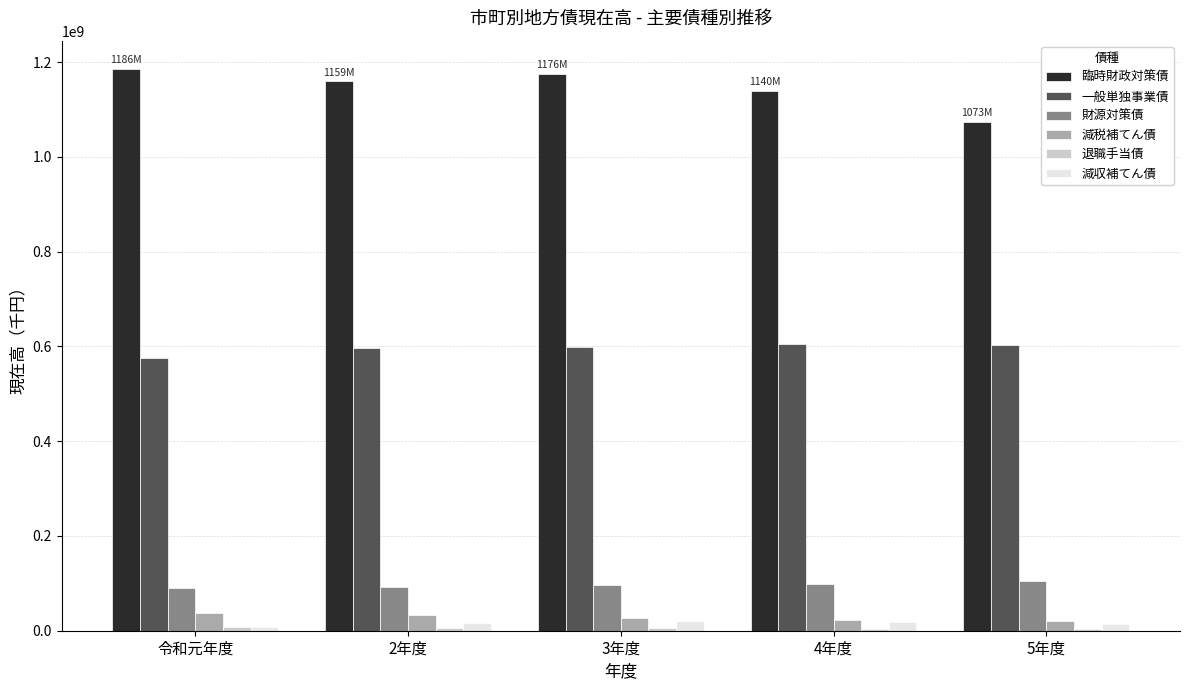

The 財源対策債 series shows 148165278 at 令和元年度. True or false?

False